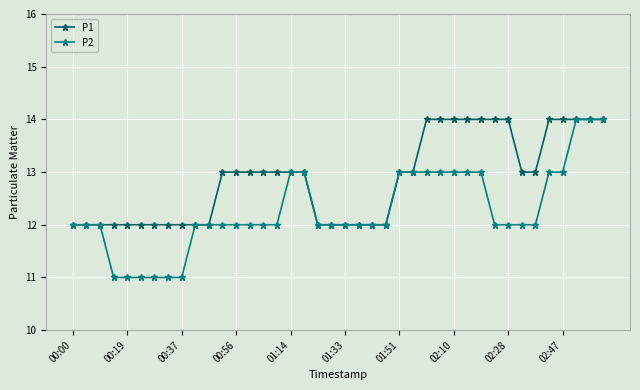

How many distinct data groups are displayed?

2